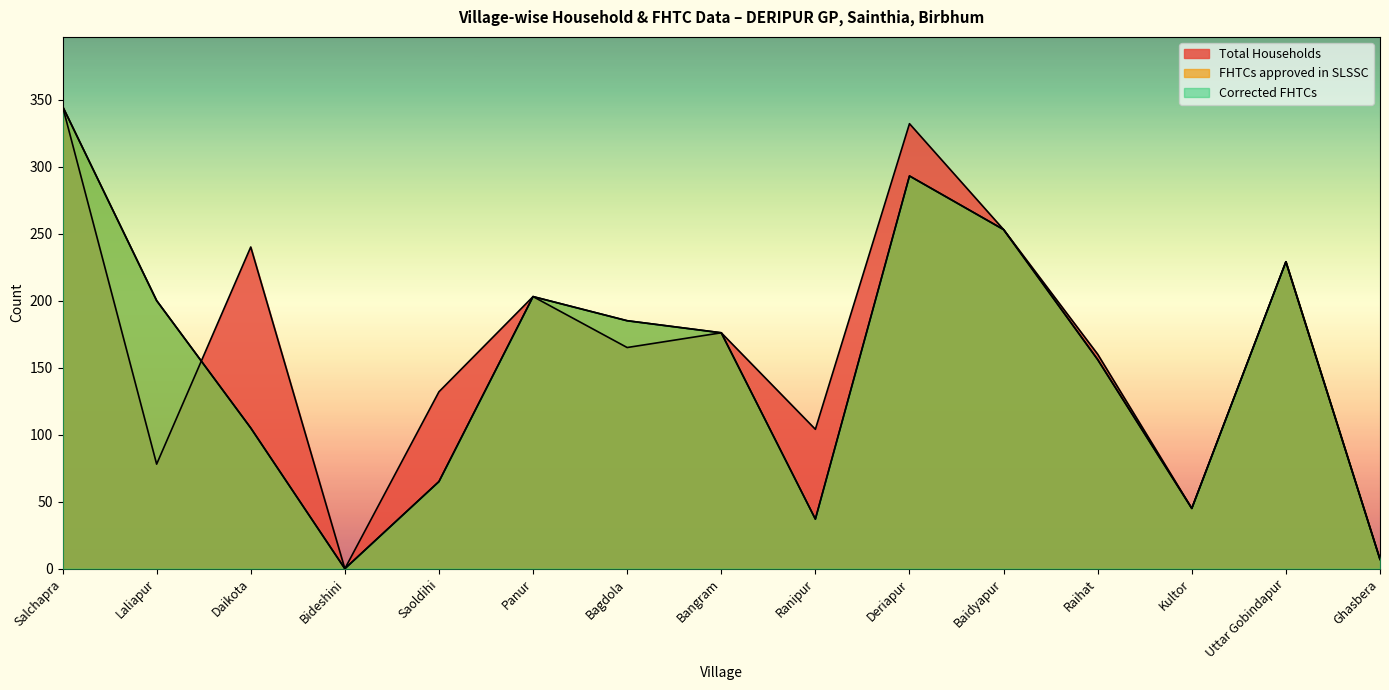

Rank the series by their maximum value, from lowest to highest.

Total Households, FHTCs approved in SLSSC, Corrected FHTCs